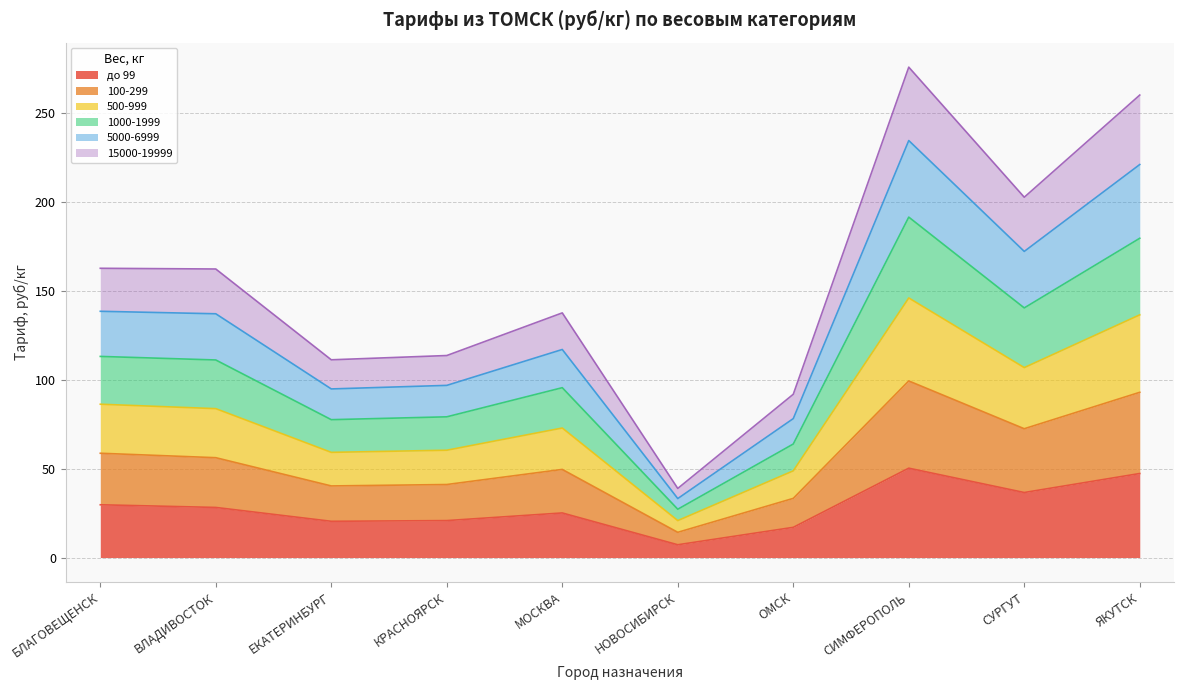

At which category does 5000-6999 reach its first local valley?

ЕКАТЕРИНБУРГ